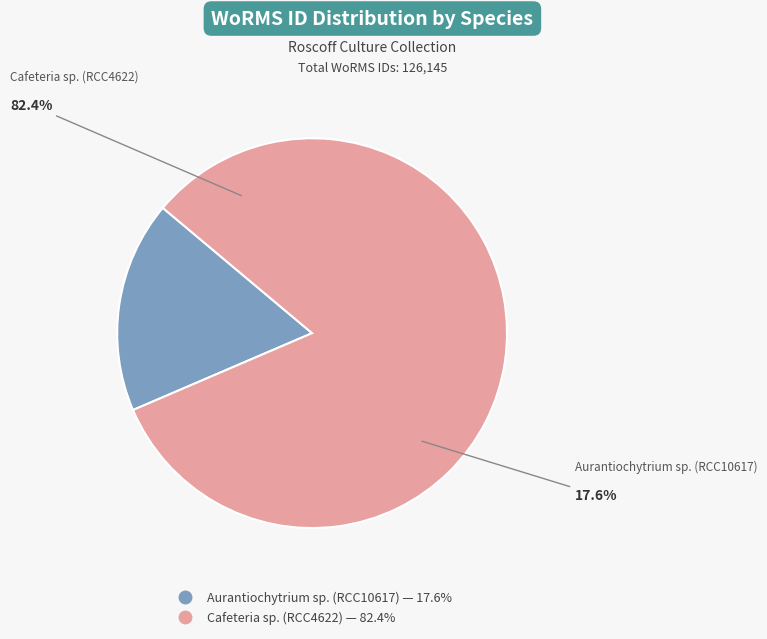

Combined, do Aurantiochytrium sp. (RCC10617) and Cafeteria sp. (RCC4622) account for over 50%?

Yes